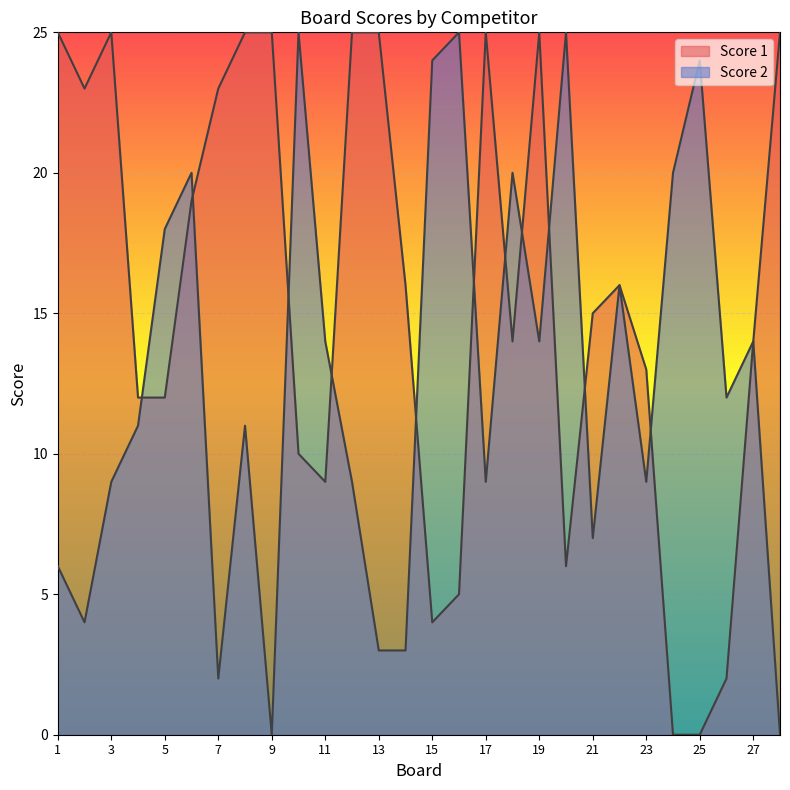

List the series in order of their overall mean, highest first.

Score 1, Score 2